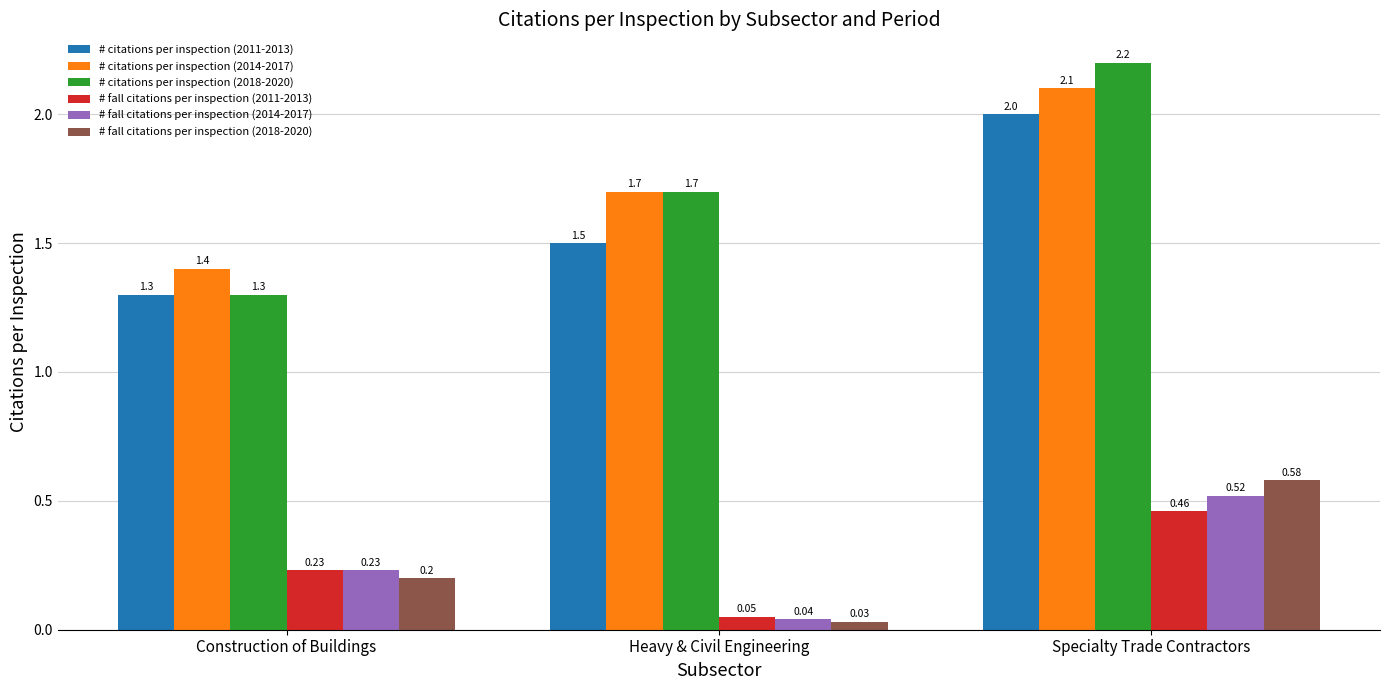

Rank the series at Specialty Trade Contractors from highest to lowest value.

# citations per inspection (2018-2020), # citations per inspection (2014-2017), # citations per inspection (2011-2013), # fall citations per inspection (2018-2020), # fall citations per inspection (2014-2017), # fall citations per inspection (2011-2013)